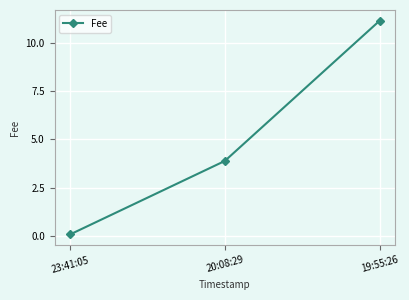

What is the sum of all values?

15.1